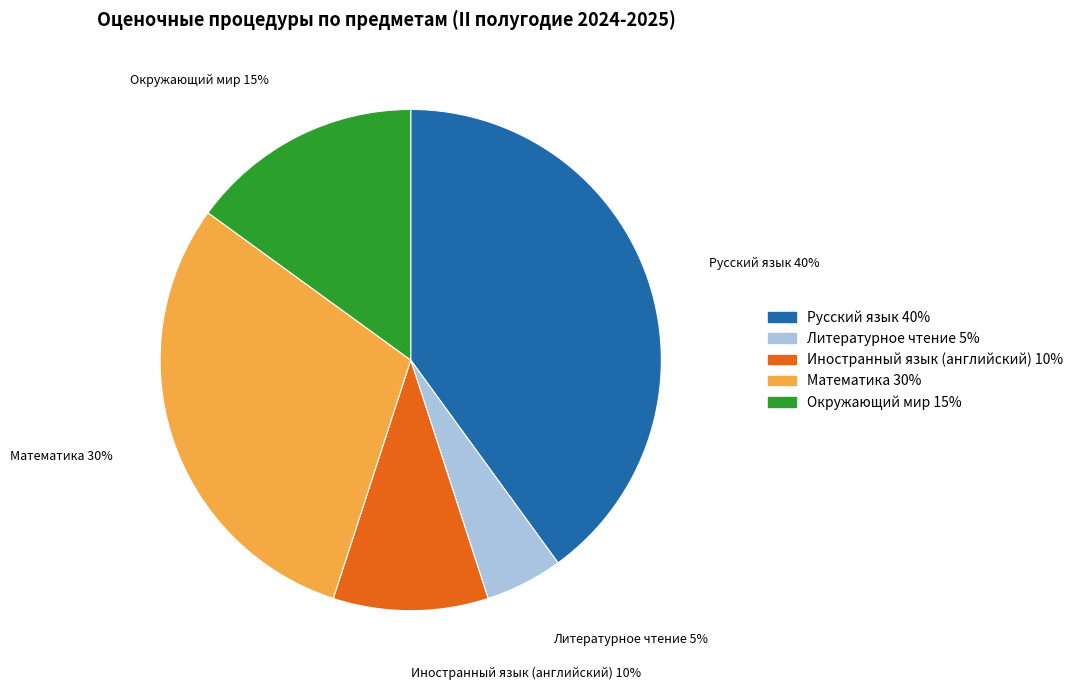

Is it true that Математика is 23% of the pie?

False